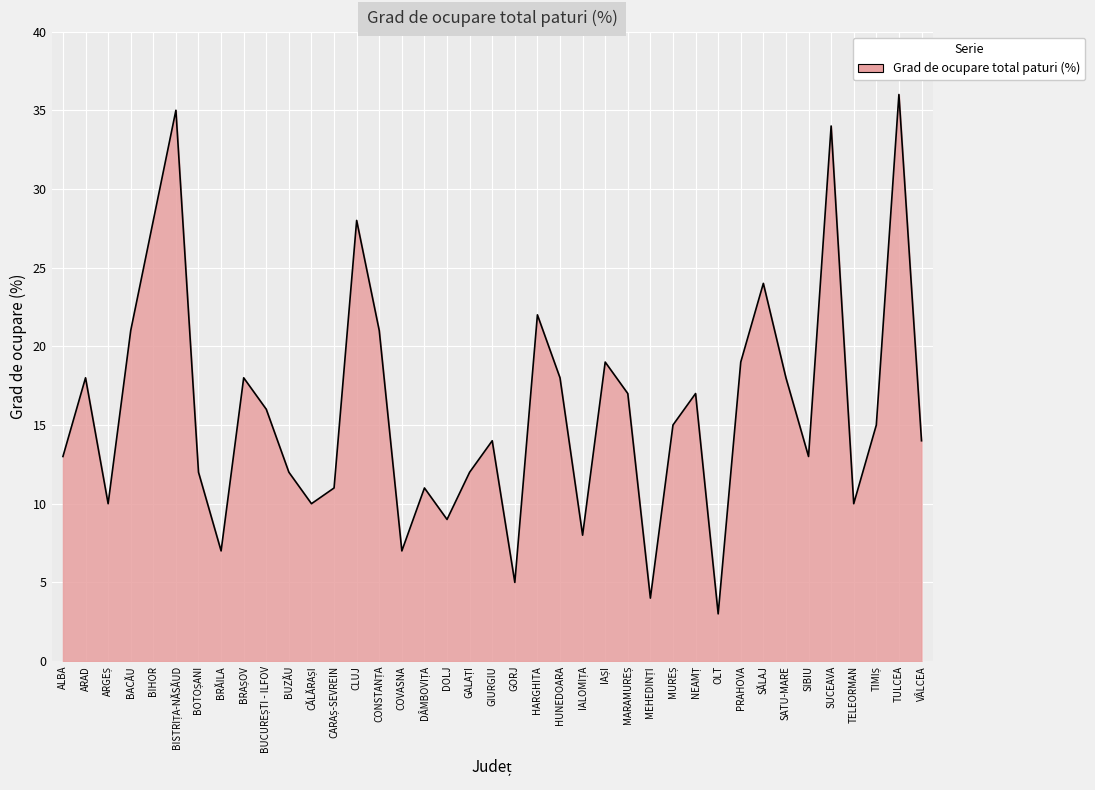

The chart shows a value of 7 at BRĂILA. True or false?

True